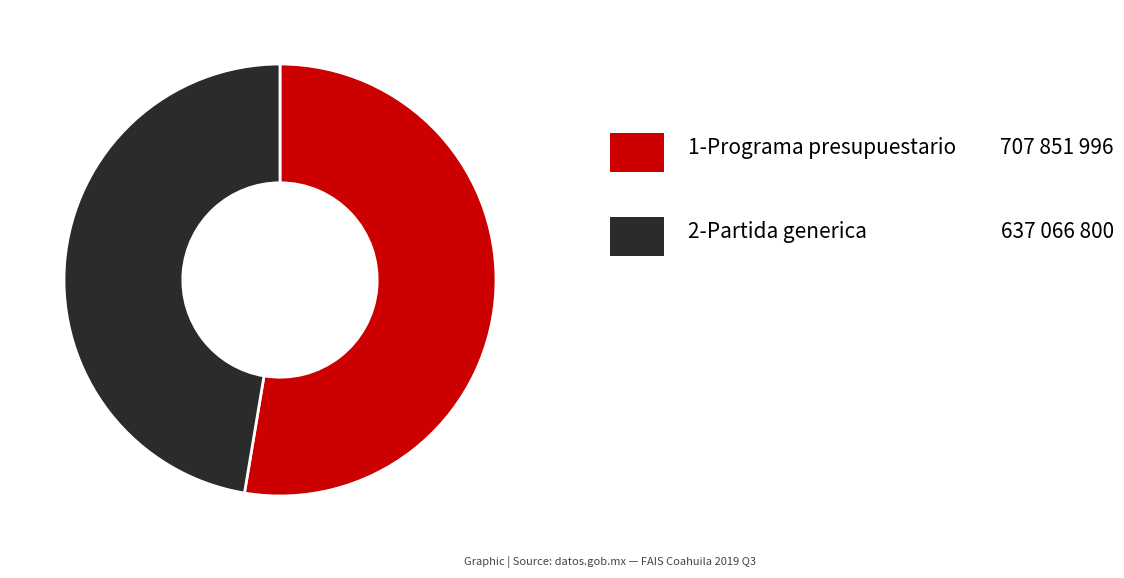

How many segments does this pie chart have?

2